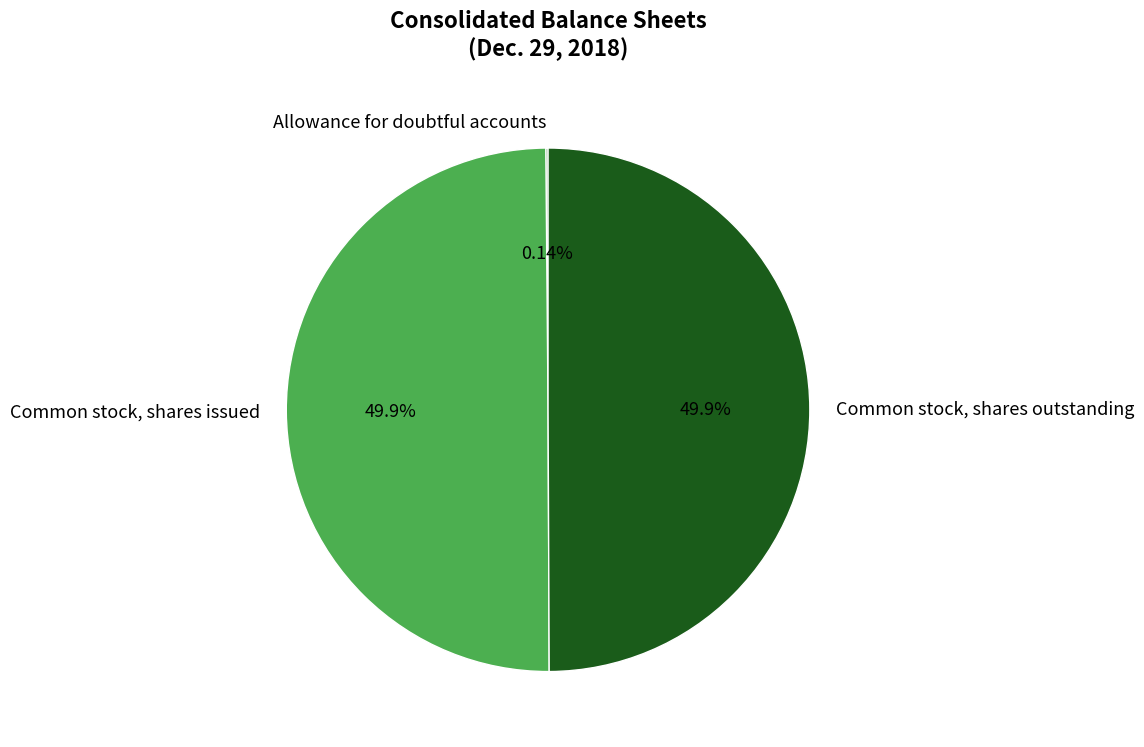

Which slice is the smallest?

Allowance for doubtful accounts